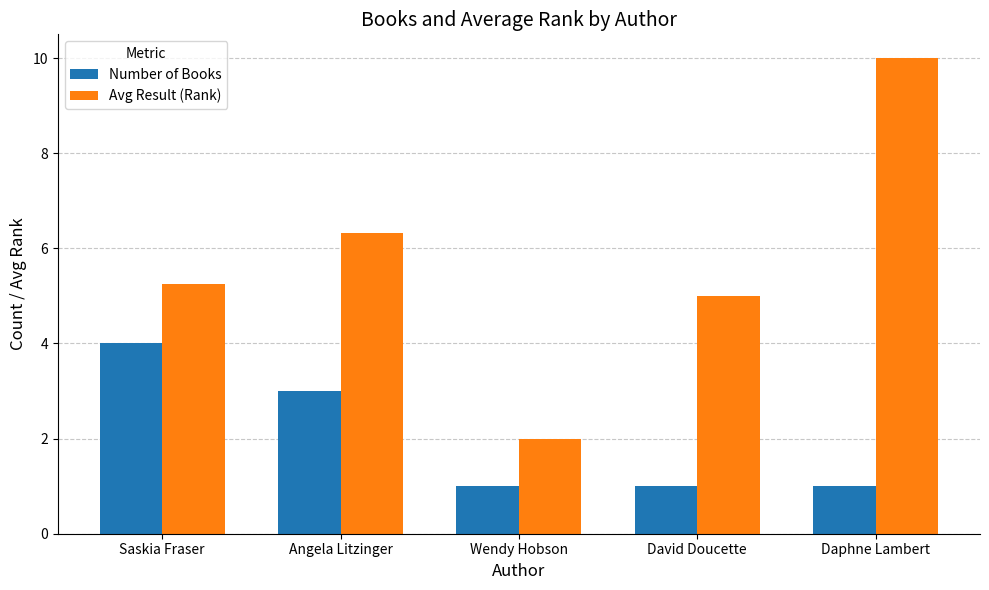

What is the sum of the Number of Books values at David Doucette and Saskia Fraser?

5.0